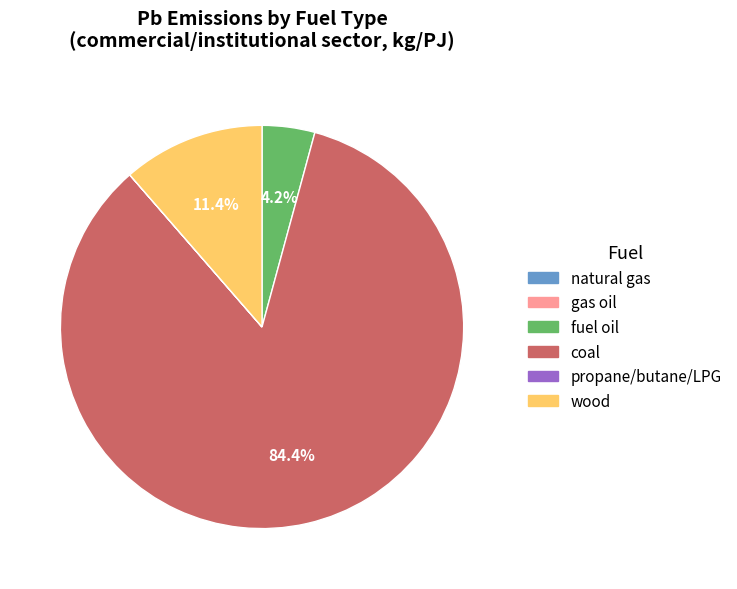

How much of the chart is everything except wood?

88.6%